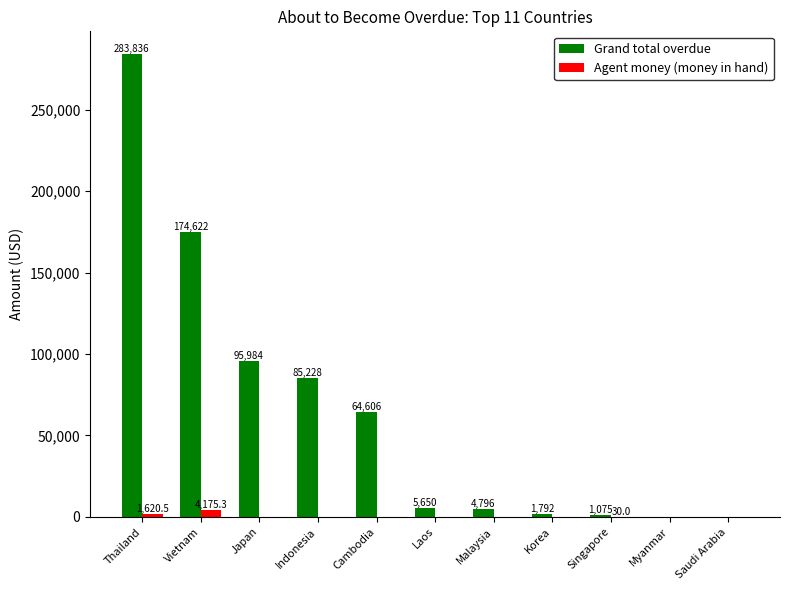

How many groups of bars are there?

11